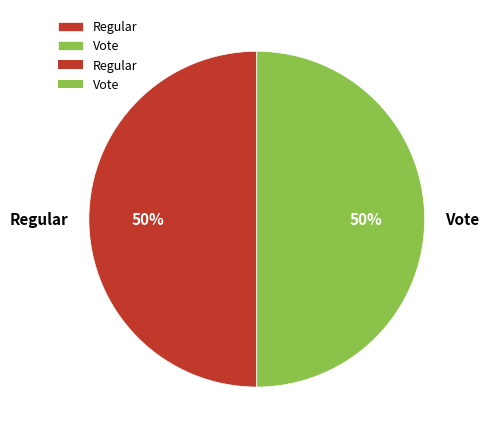

Do Regular and Vote together represent more than half of the pie?

Yes